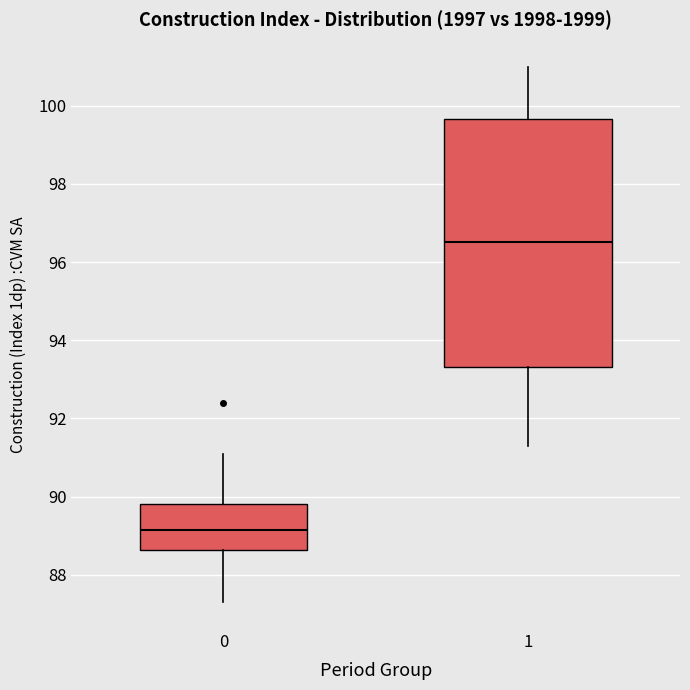

Reading left to right, read every box against the y-axis: the position of its median line, the range the box covers, and the ends of its whiskers. The values are not printed on the chart, so give them approximately, as read against the axis.

0: median 89.2, box 88.6 to 89.8, whiskers 87.4 to 91.2
1: median 96.6, box 93.4 to 99.6, whiskers 91.4 to 101.0